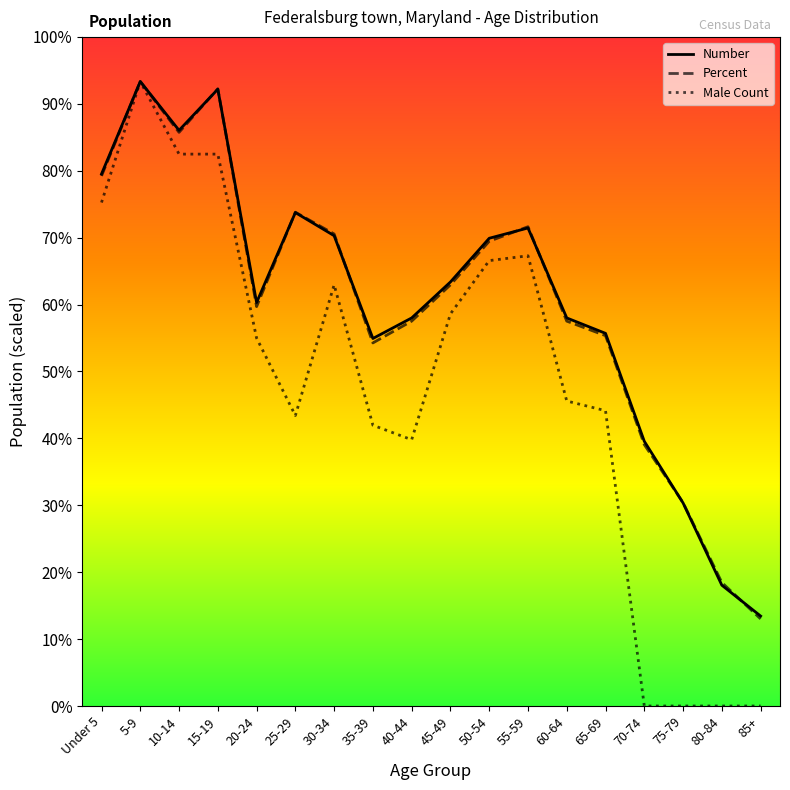

Is this an area chart (filled region under the line)?

No